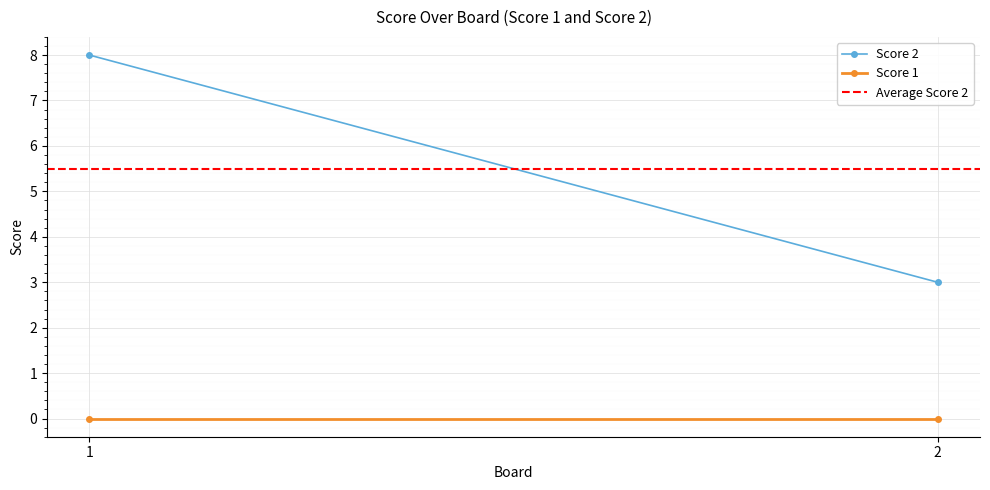

At which label does Average Score 2 reach its peak?

1